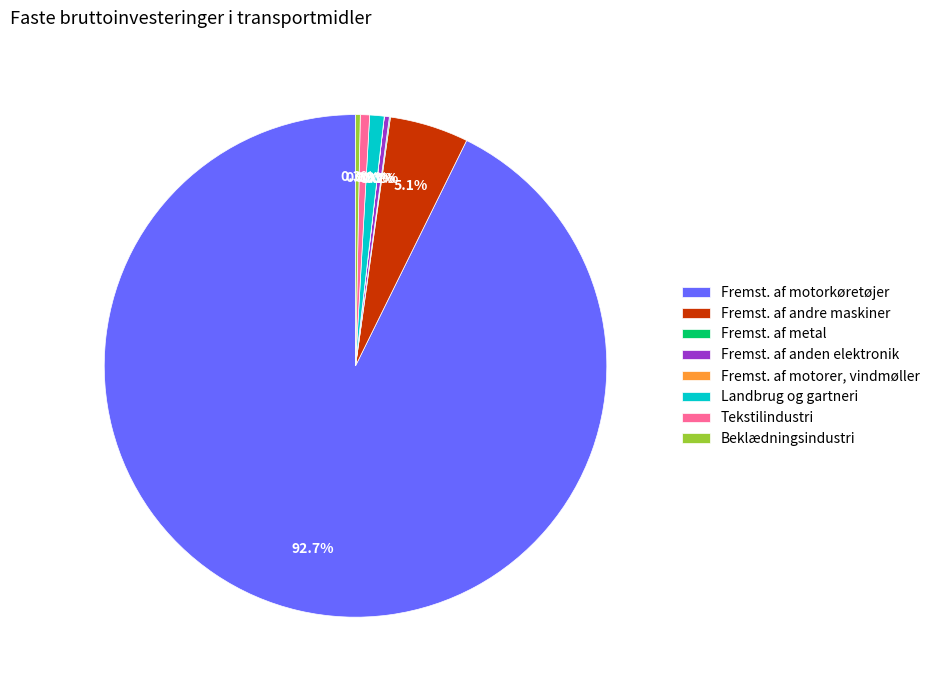

How much of the chart is everything except Landbrug og gartneri?

99.1%